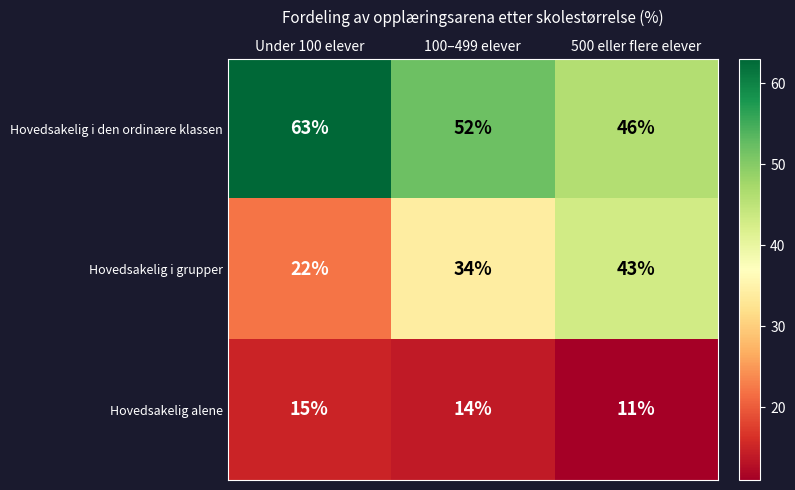

What is the total value across all series at Under 100 elever?

100